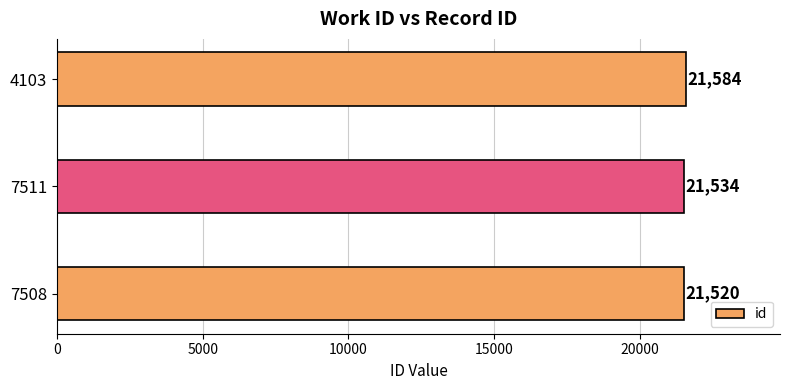

Rank the categories by value from highest to lowest.

4103, 7511, 7508